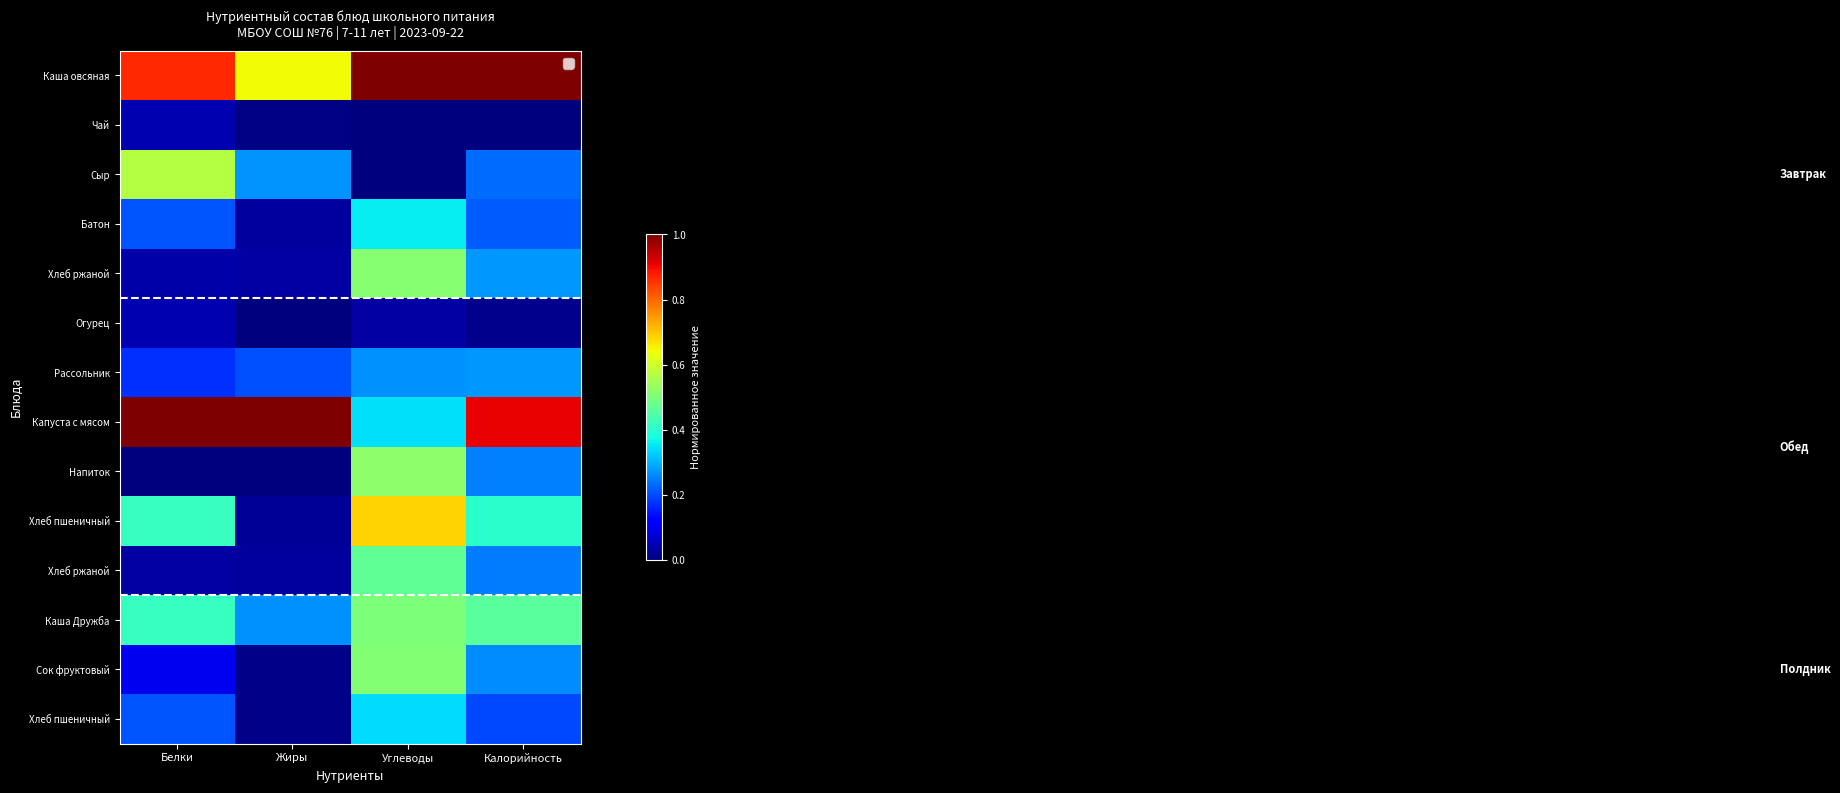

What is the greatest value displayed?

1.0